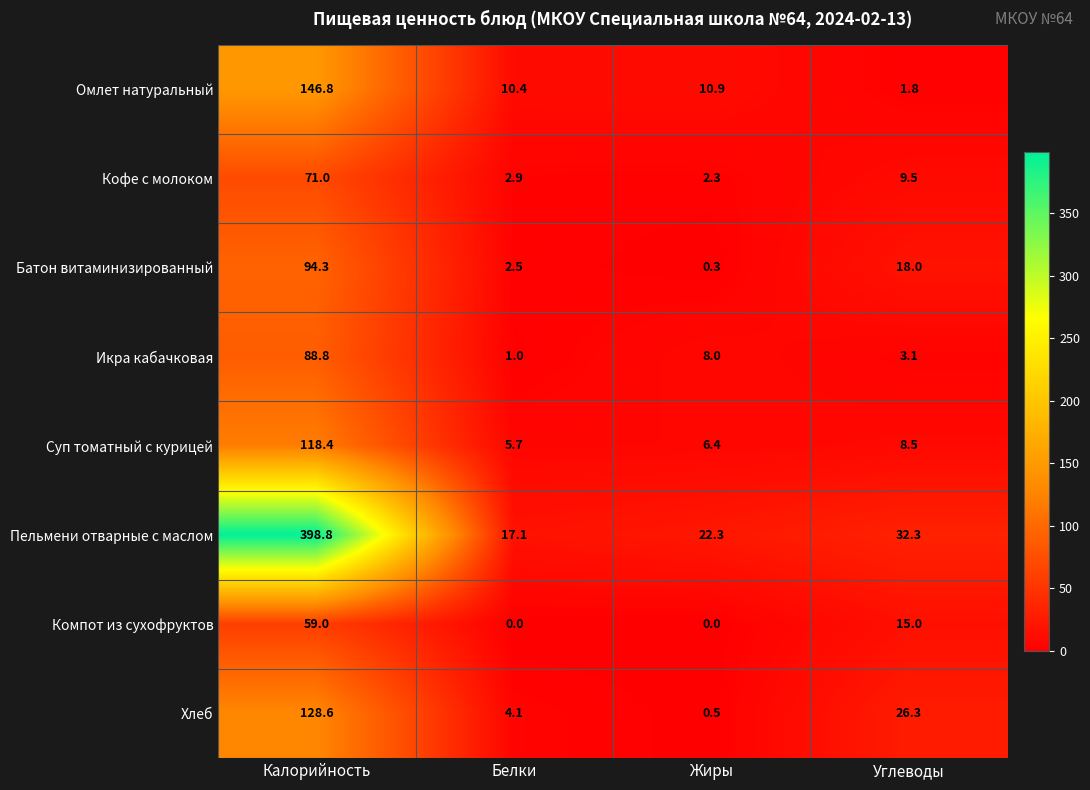

What is the difference between the Кофе с молоком values at Белки and Жиры?

0.6